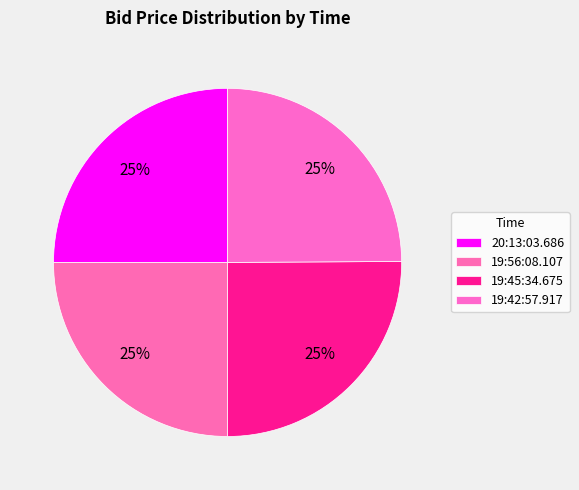

Combined, what portion of the pie is 19:42:57.917 and 19:45:34.675?

50.0%